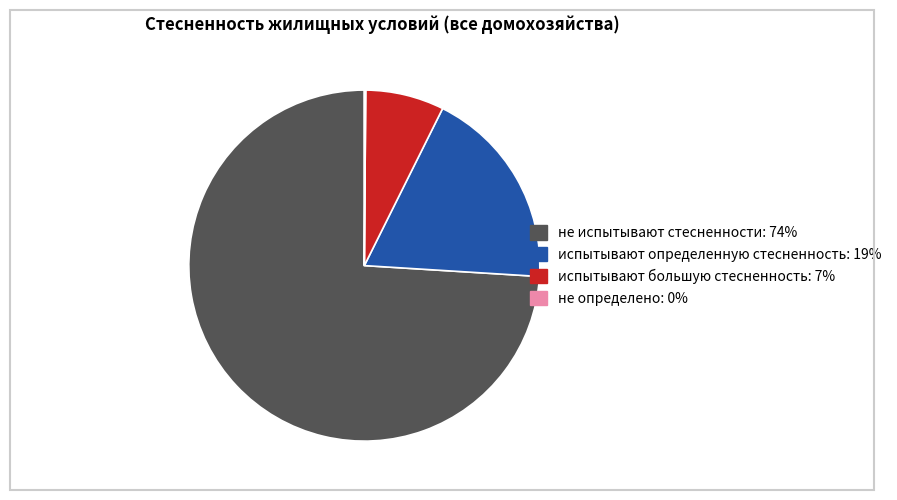

Which category has the biggest portion of the pie?

не испытывают стесненности